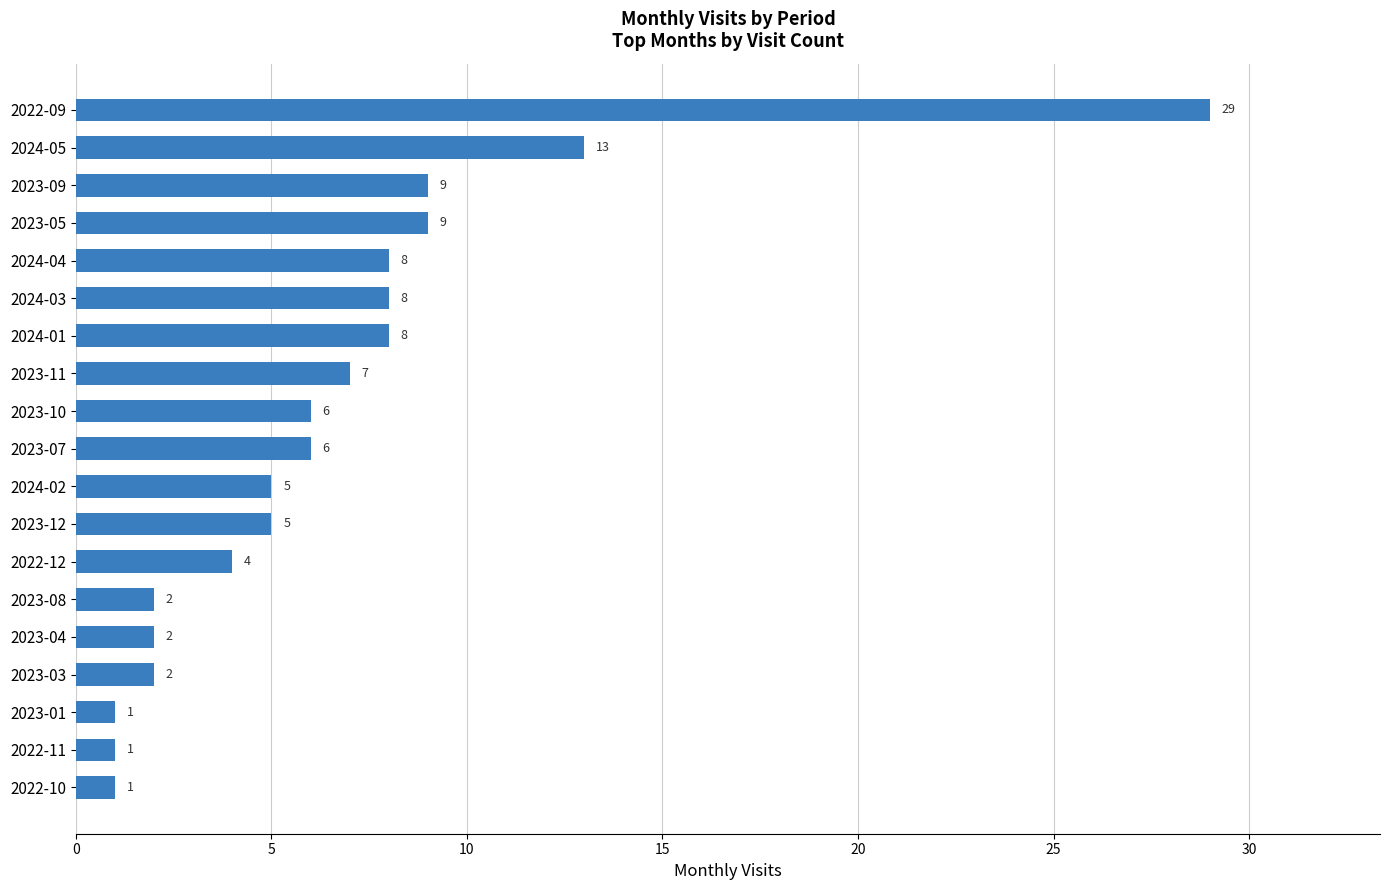

The value at 2022-10 is 1. True or false?

True